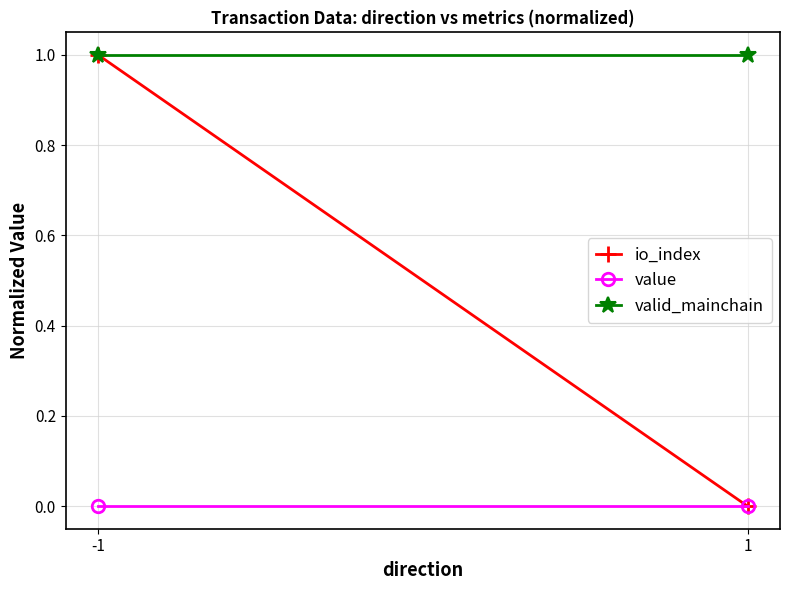

Which label corresponds to the smallest value in the chart?

1